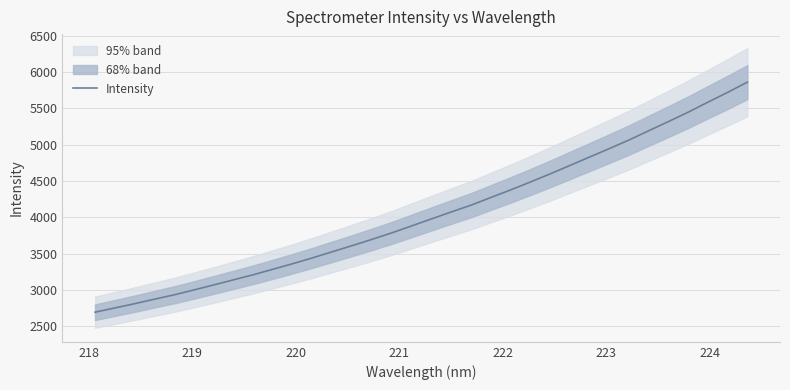

The value at 219 is 1823.2. True or false?

False